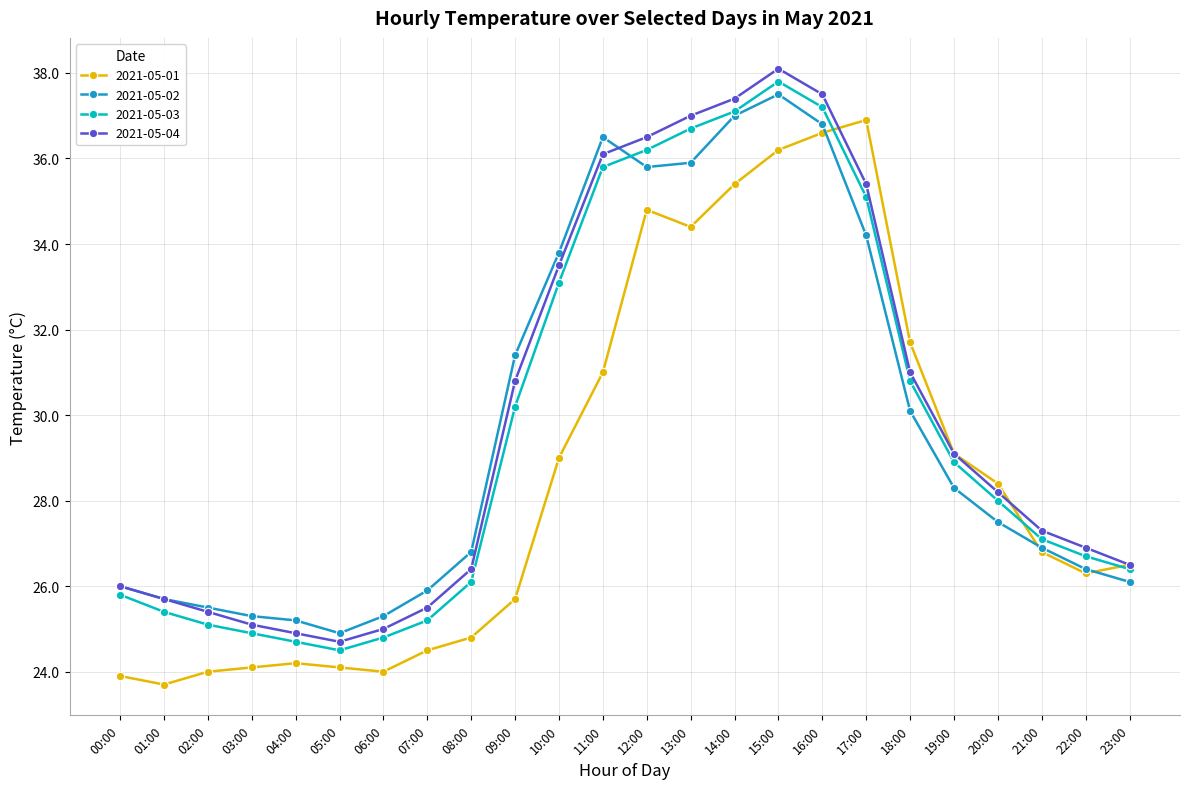

True or false: 2021-05-02 and 2021-05-03 cross at least once.

True